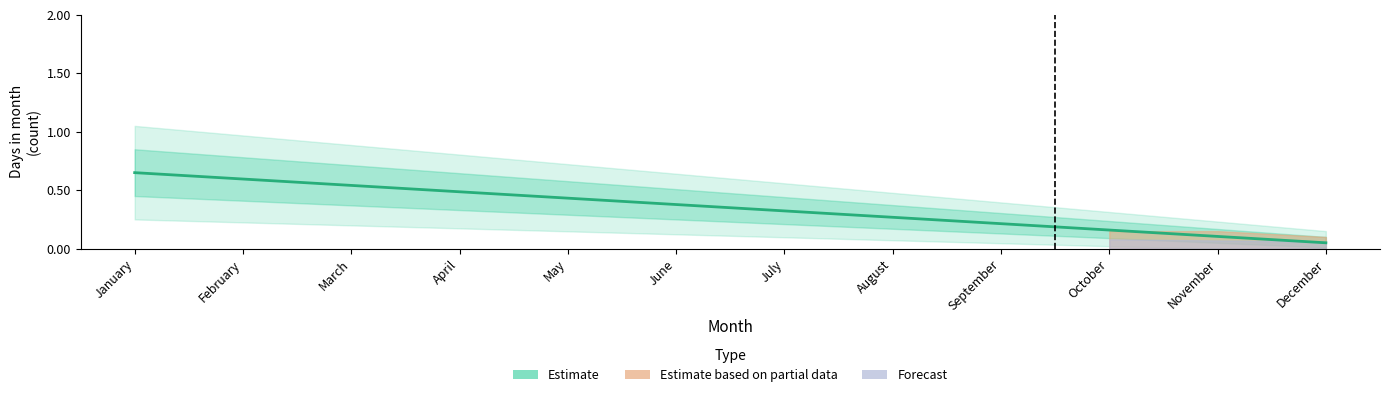

How many data points does each series have?

12